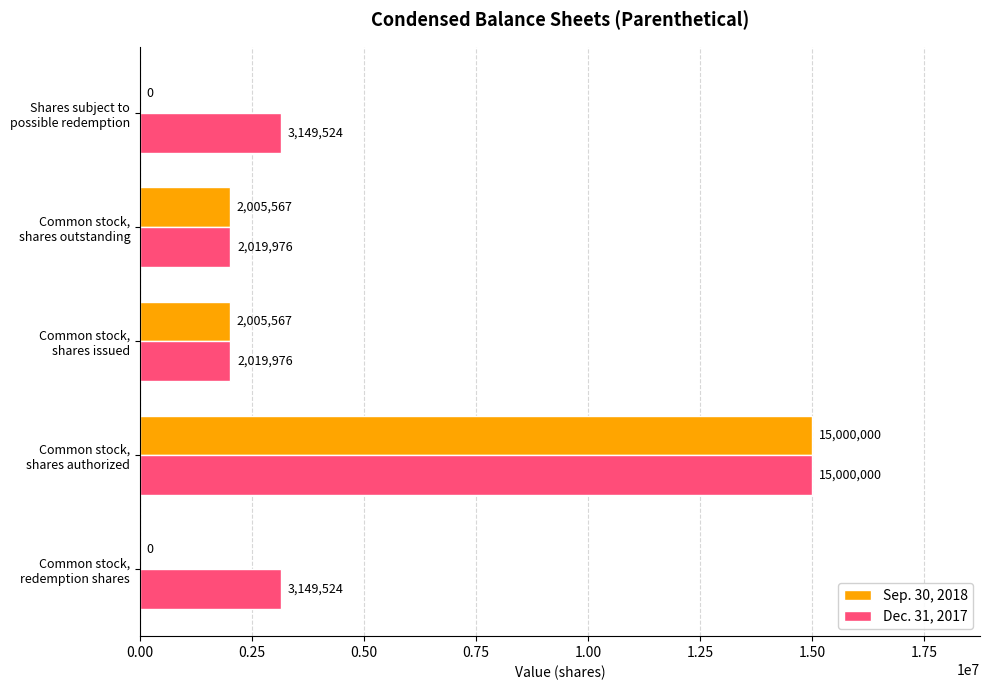

What is the sum of all Dec. 31, 2017 values?

25339000